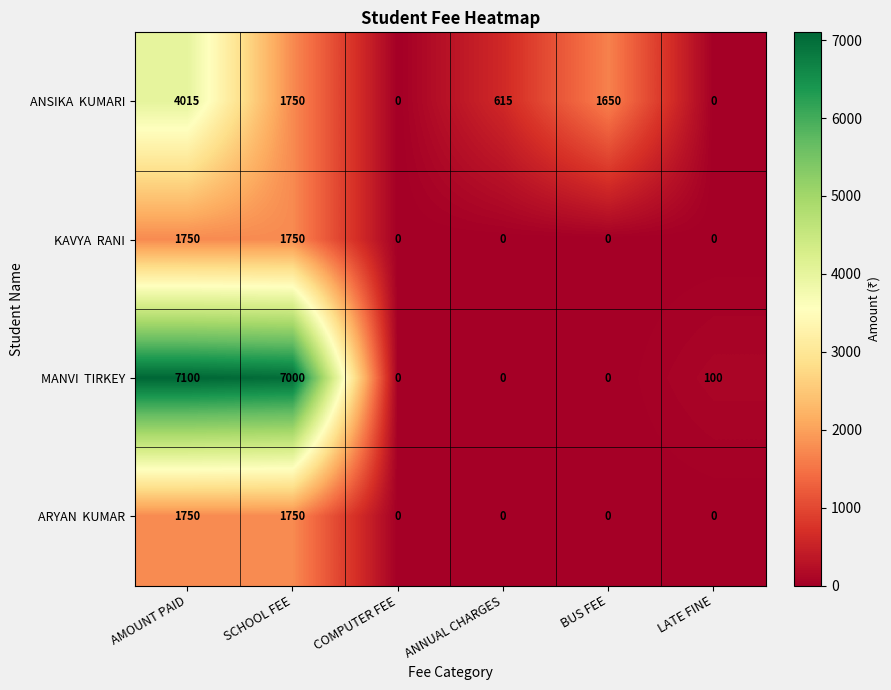

What is the total value across all series at SCHOOL FEE?

12250